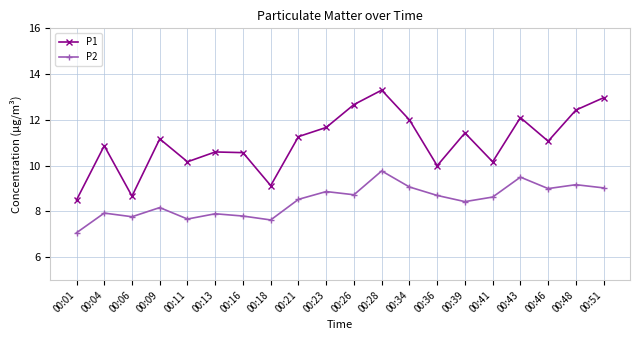

True or false: P2 has more than 0 points higher than both neighbors.

True